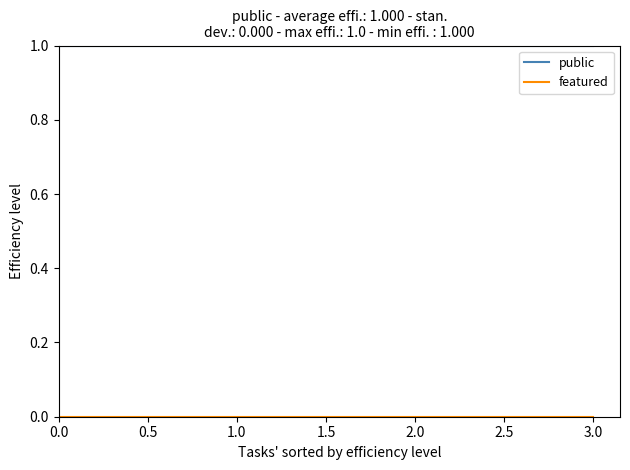

The value of public at 0.0 is 2. True or false?

False